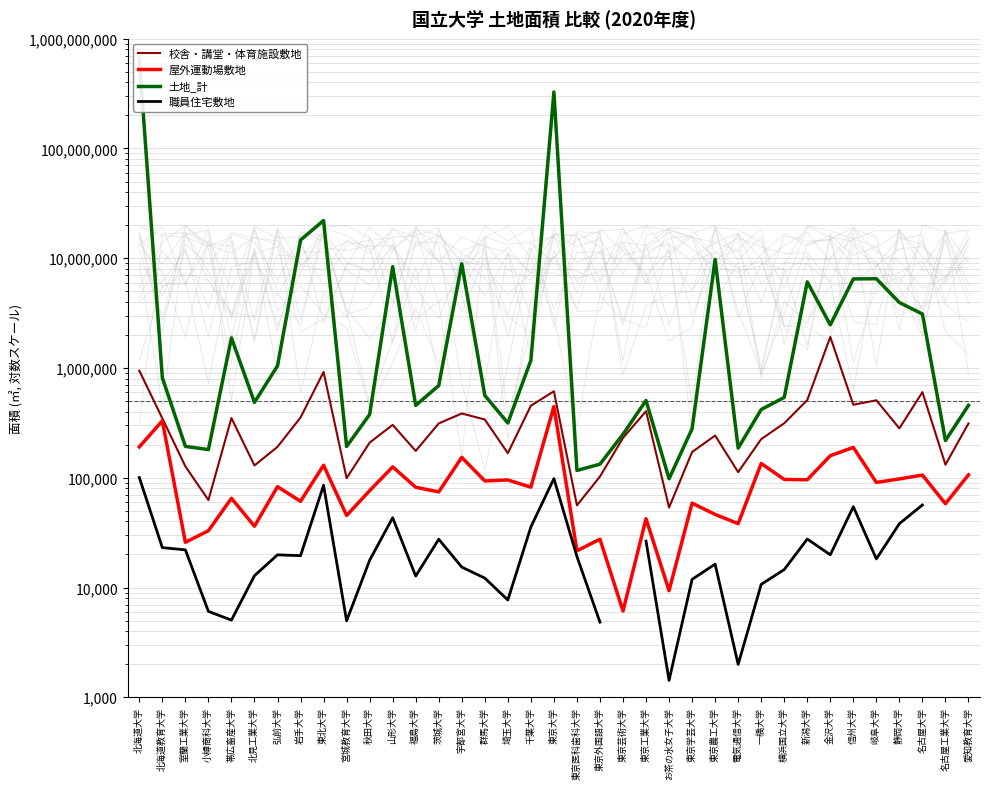

Between 東京大学 and 愛知教育大学, which series saw the biggest shift?

土地_計